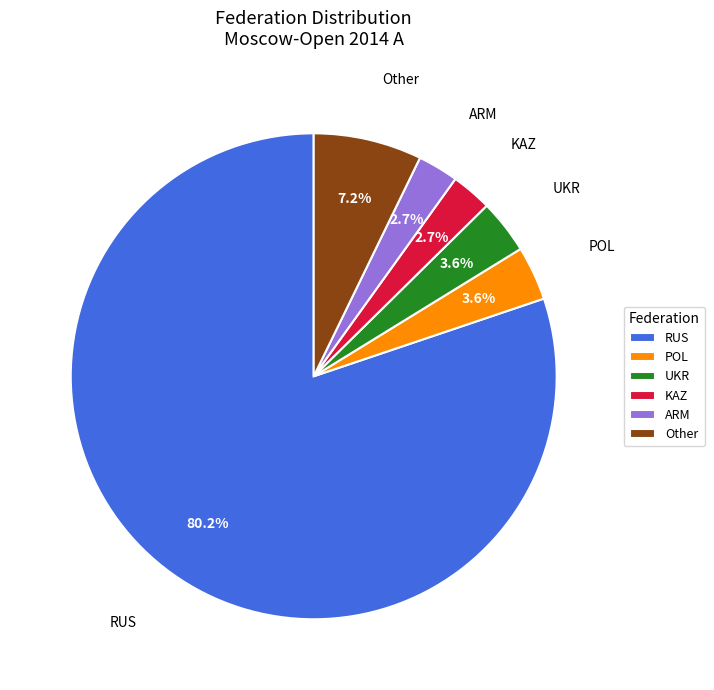

What is the total percentage of RUS and KAZ?

82.9%